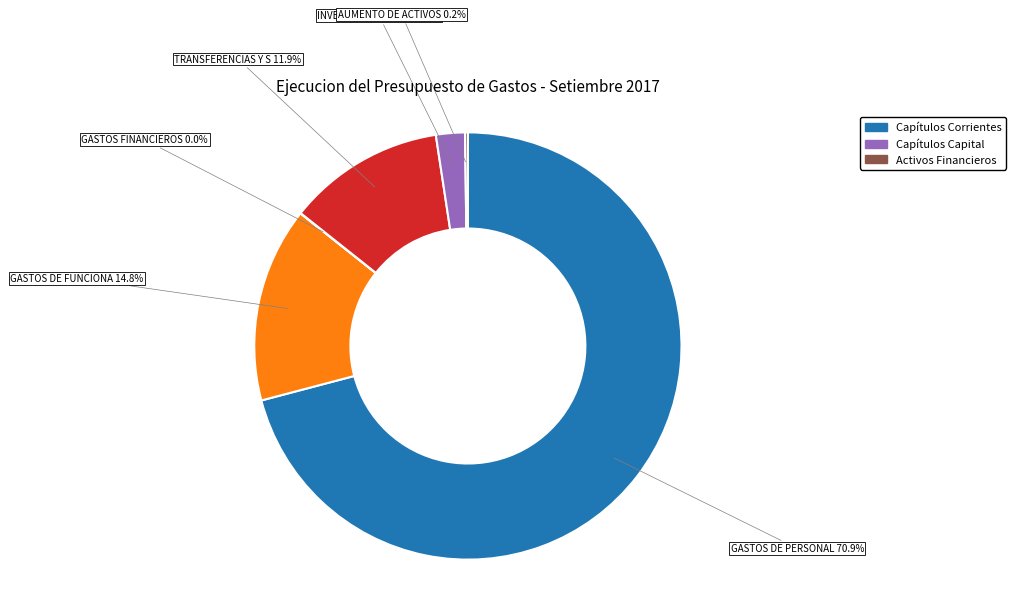

Does any single category account for the majority?

Yes